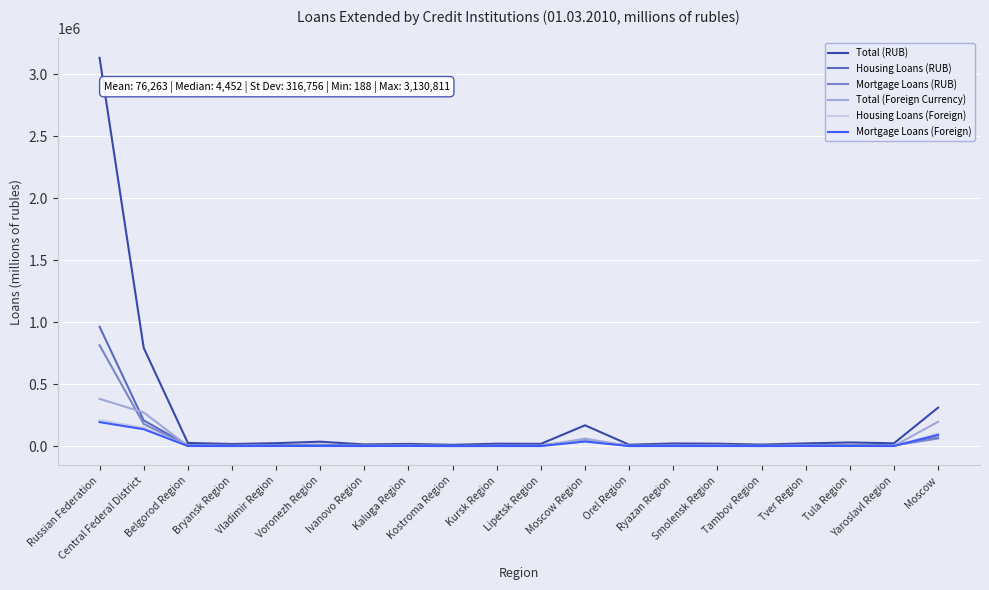

What is the highest value of the Housing Loans (RUB) series?

962495